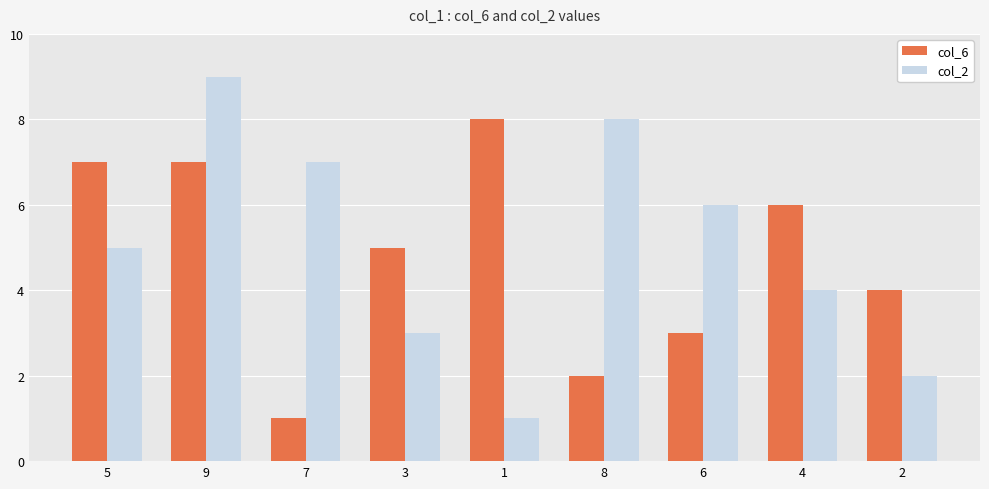

Which series has the largest total across all categories?

col_2